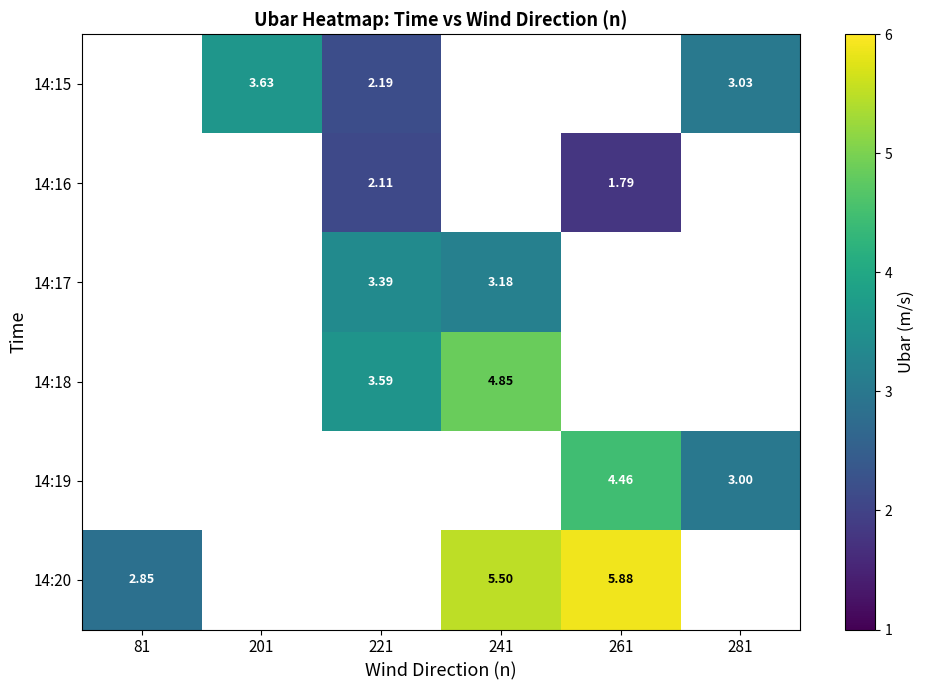

Which has a higher value, 81 or 221?

221